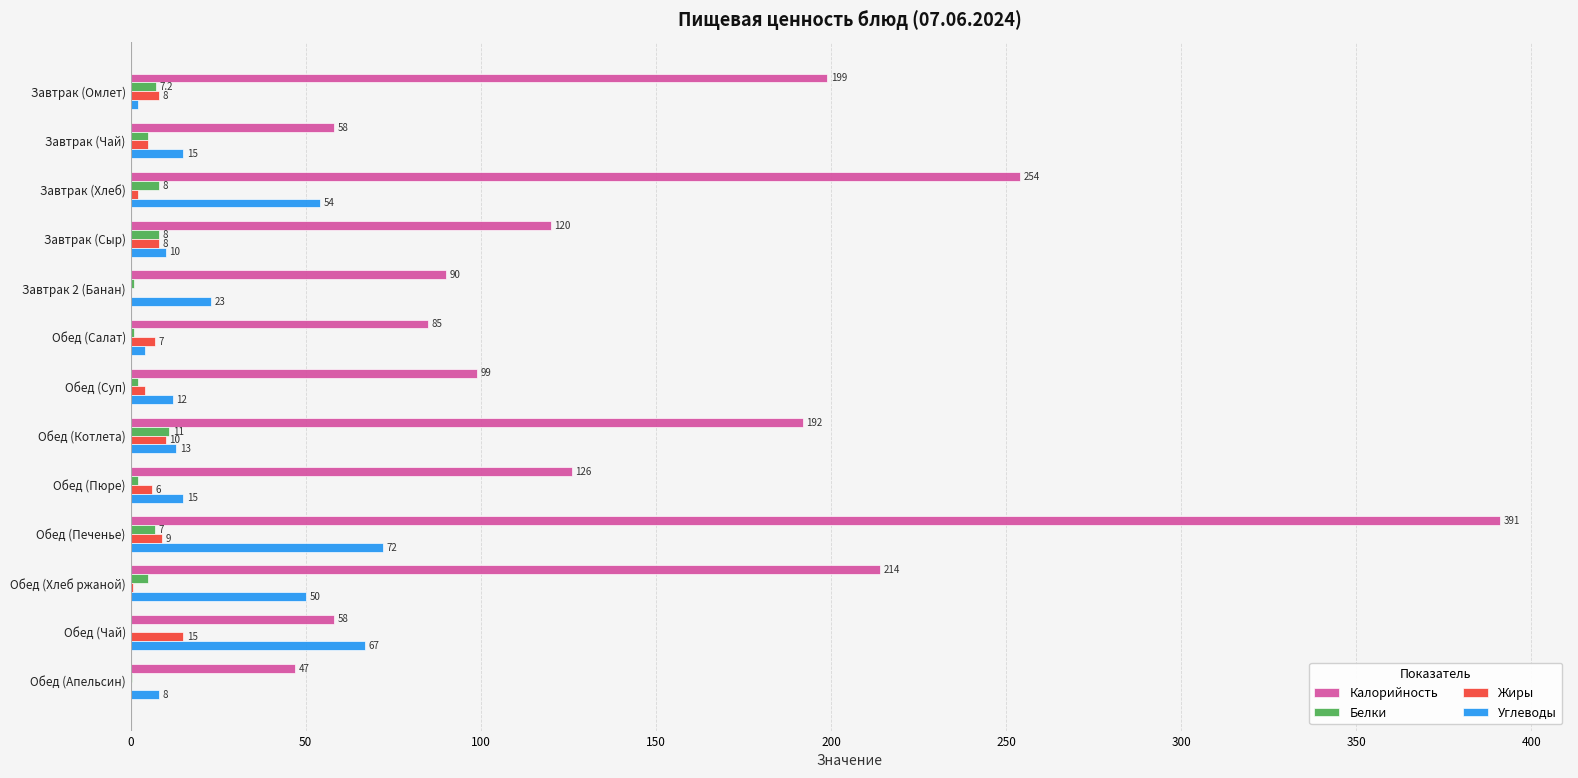

Which series has the largest total across all categories?

Калорийность